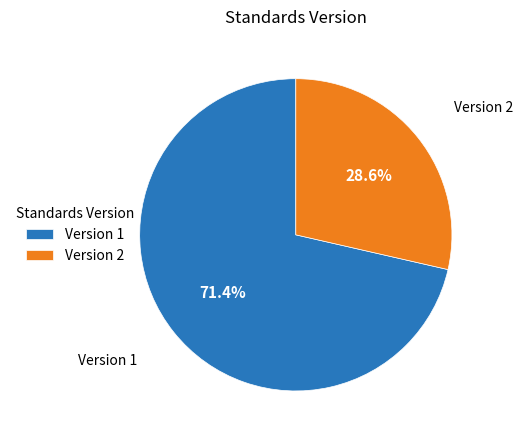

What percentage is NOT represented by Version 1?

28.6%